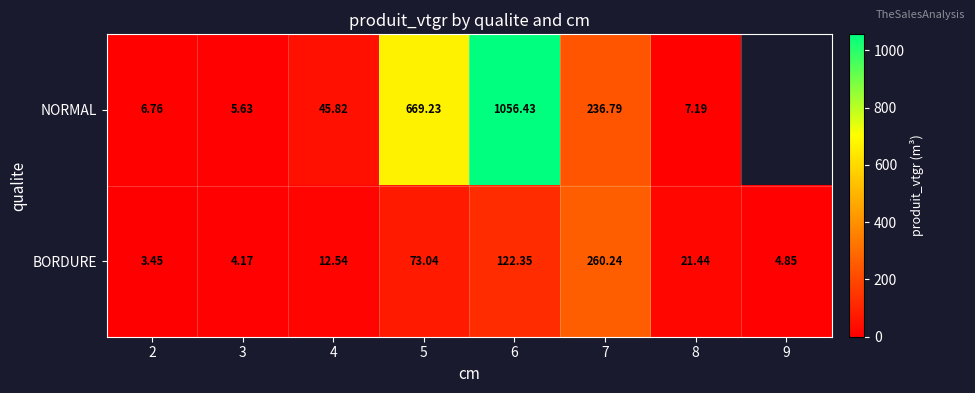

The value of BORDURE at 8 is 6.6. True or false?

False